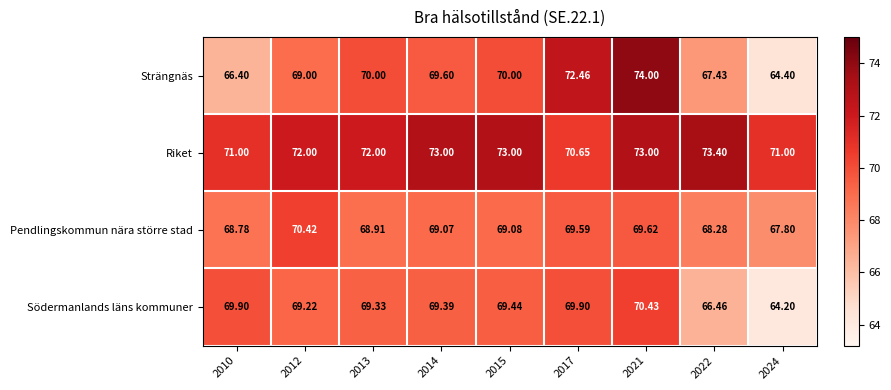

At which category is the sum across all series the highest?

2021